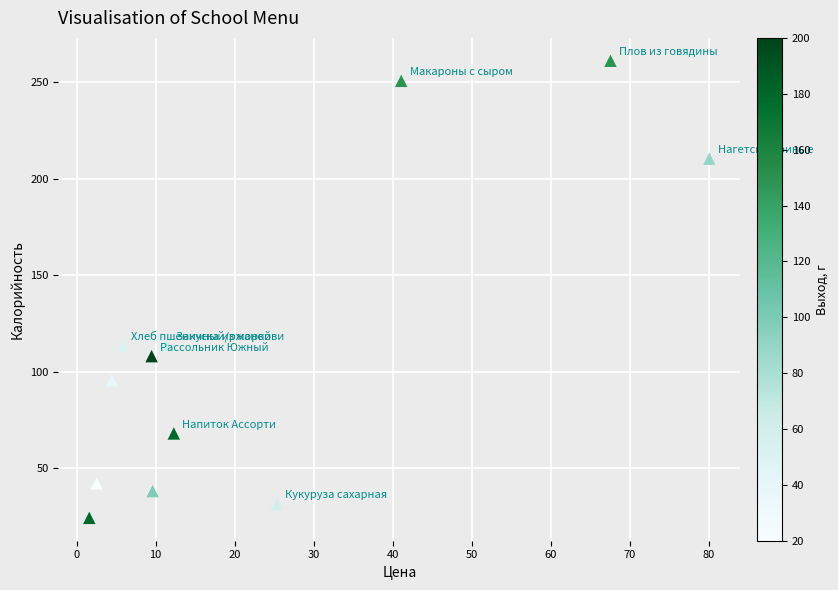

What is the range of Y values (max minus min)?

237.1